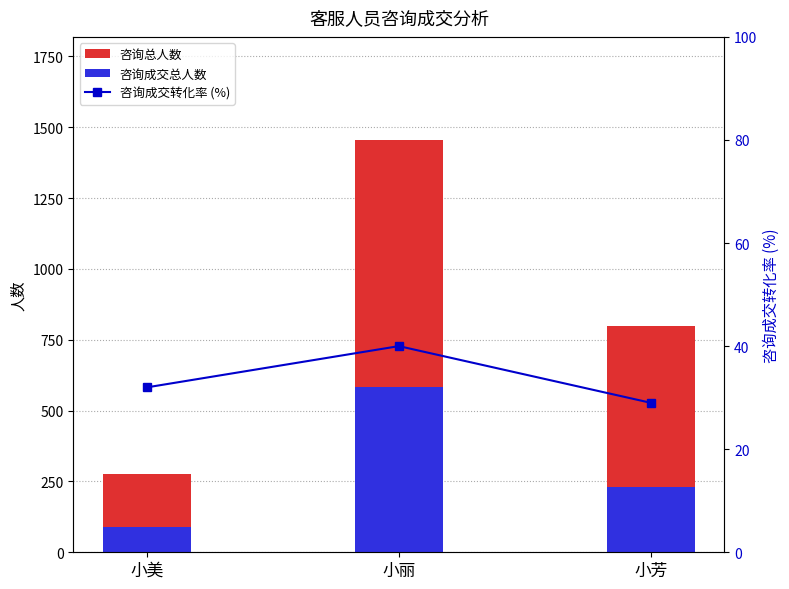

What is the minimum value shown in the chart?

29.0